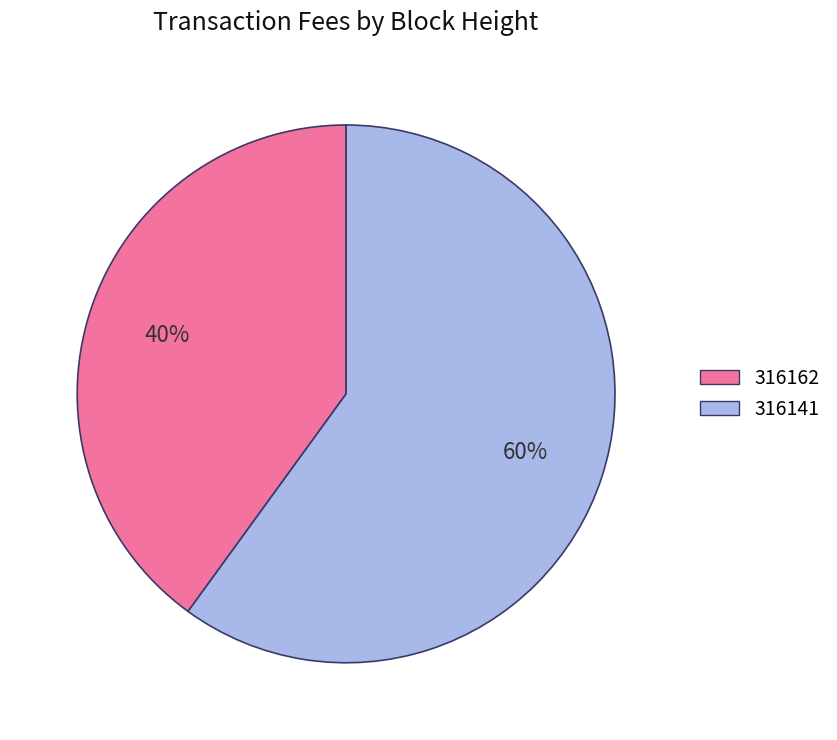

Rank the categories by value from lowest to highest.

316162, 316141